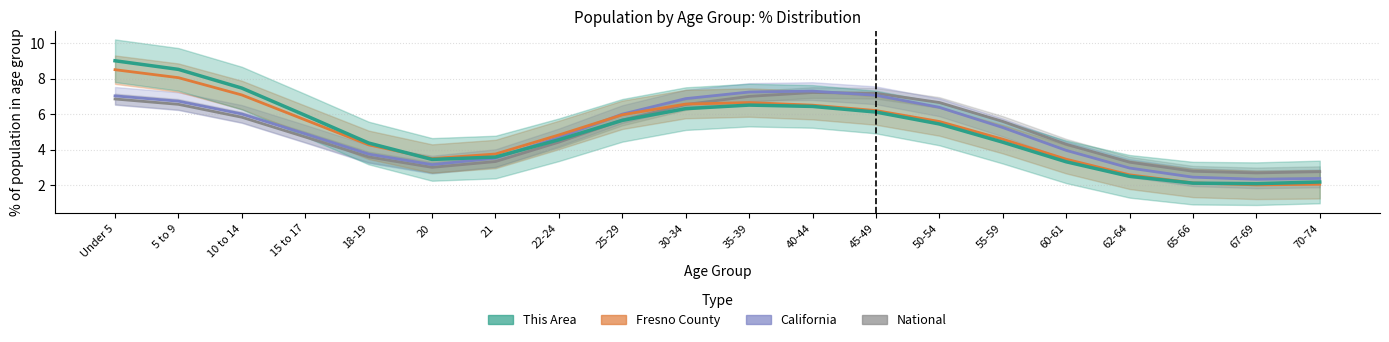

What is the total value across all series at 62-64?

11.4